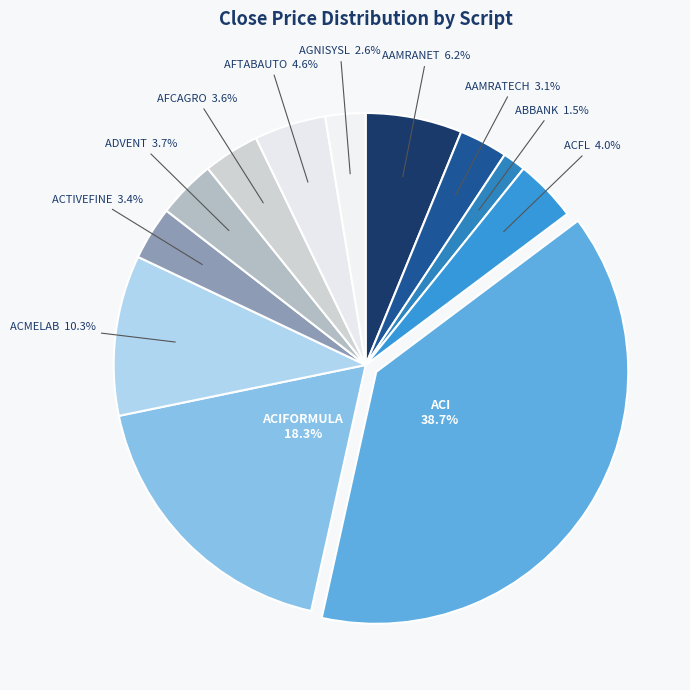

To the nearest percent, what is the average slice percentage?

8%